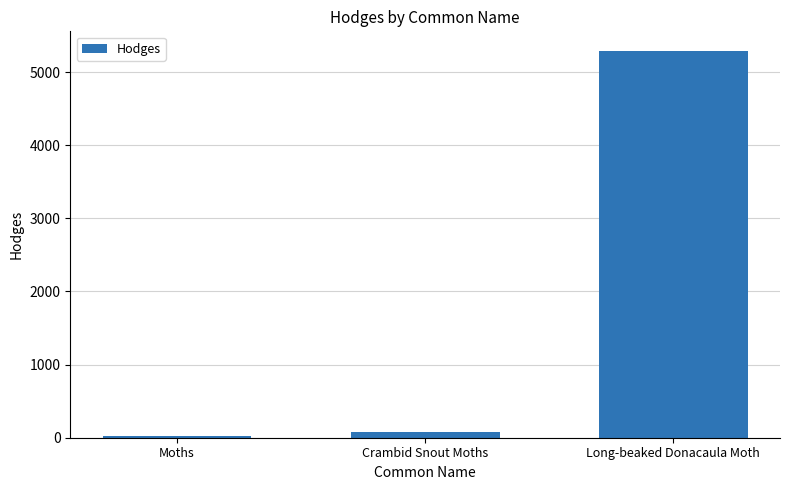

List the labels in order of value, smallest first.

Moths, Crambid Snout Moths, Long-beaked Donacaula Moth